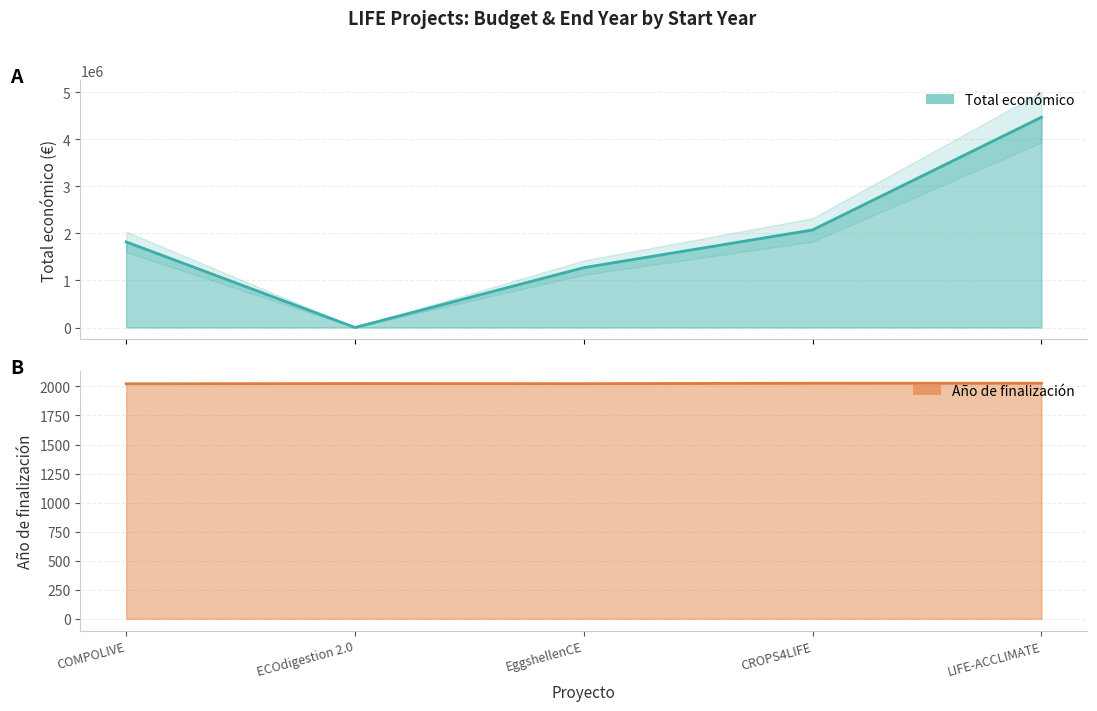

The value of Total económico at LIFE-ACCLIMATE is 4468538. True or false?

True